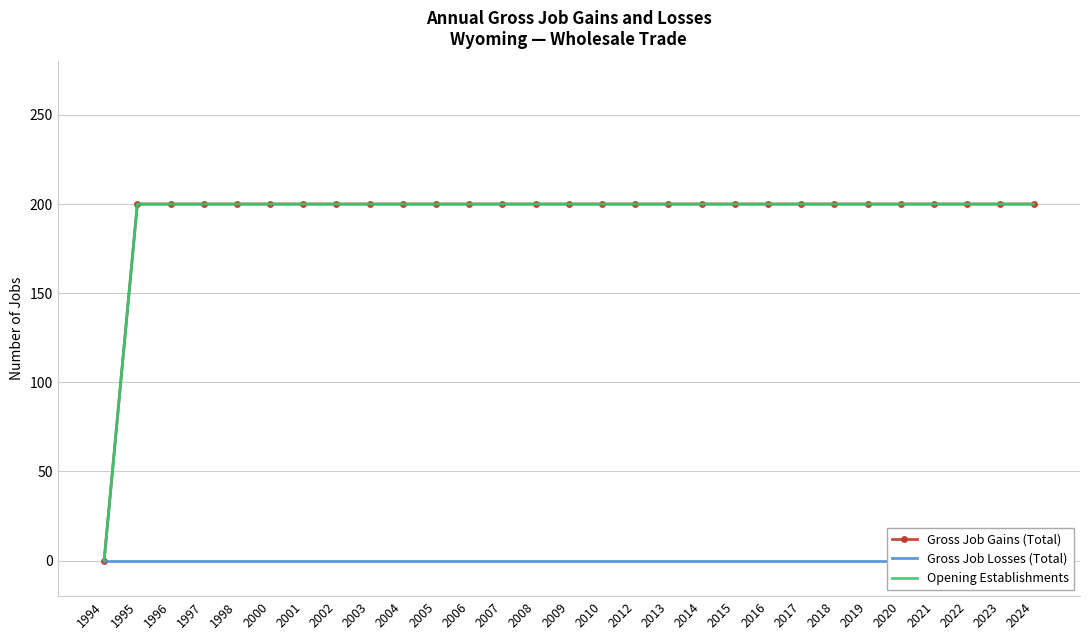

List the labels in order of Gross Job Gains (Total) value, smallest first.

1994, 1995, 1996, 1997, 1998, 2000, 2001, 2002, 2003, 2004, 2005, 2006, 2007, 2008, 2009, 2010, 2012, 2013, 2014, 2015, 2016, 2017, 2018, 2019, 2020, 2021, 2022, 2023, 2024